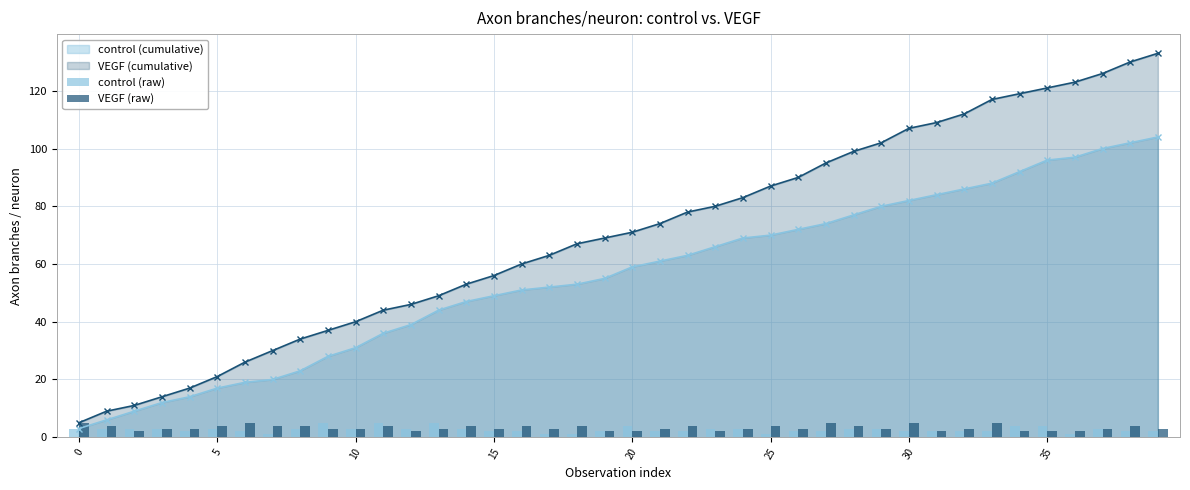

What is the maximum value for VEGF (cumulative)?

133